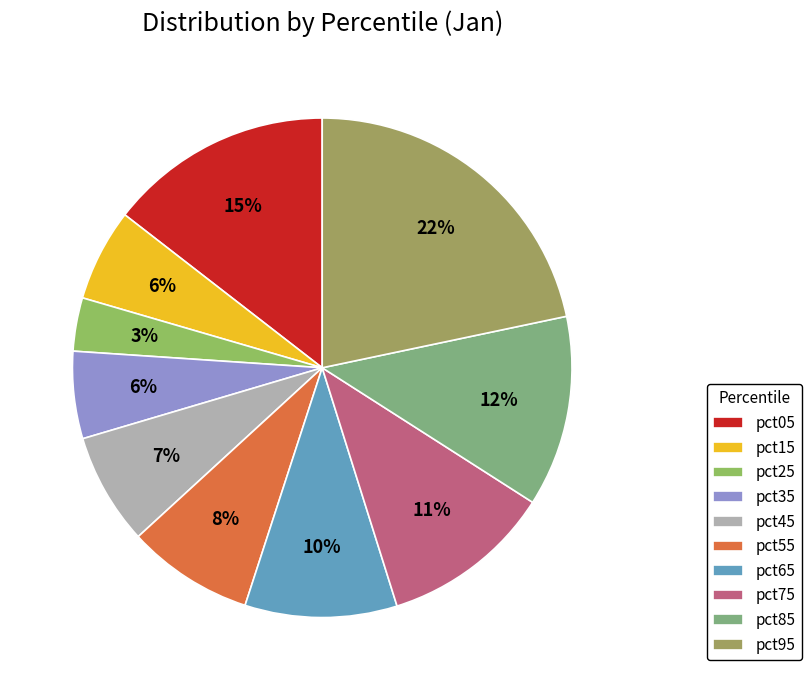

What percentage is the pct95 slice, to the nearest percent?

22%